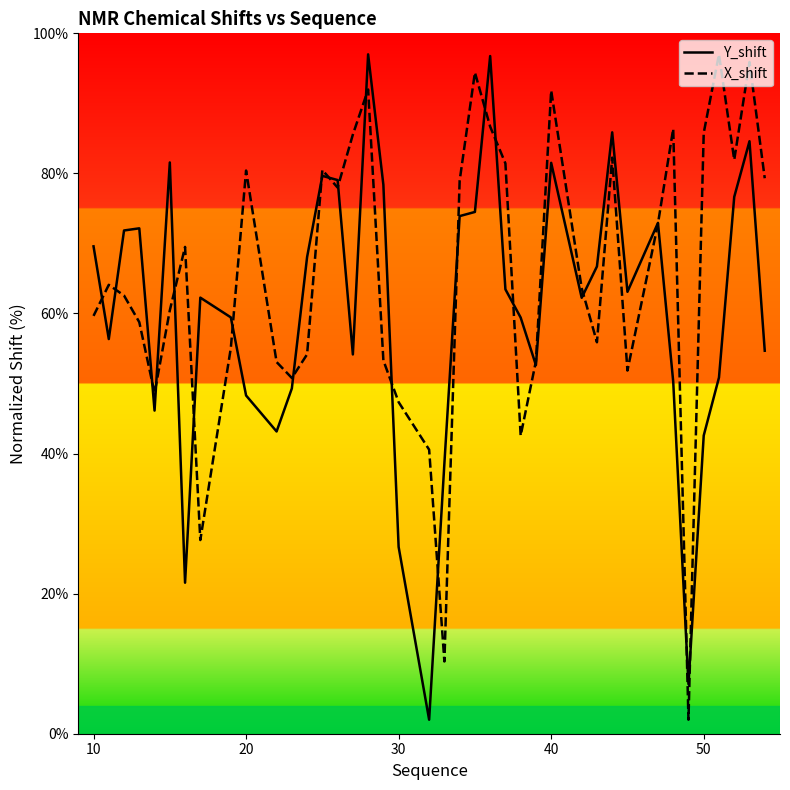

How many lines are shown in the chart?

2